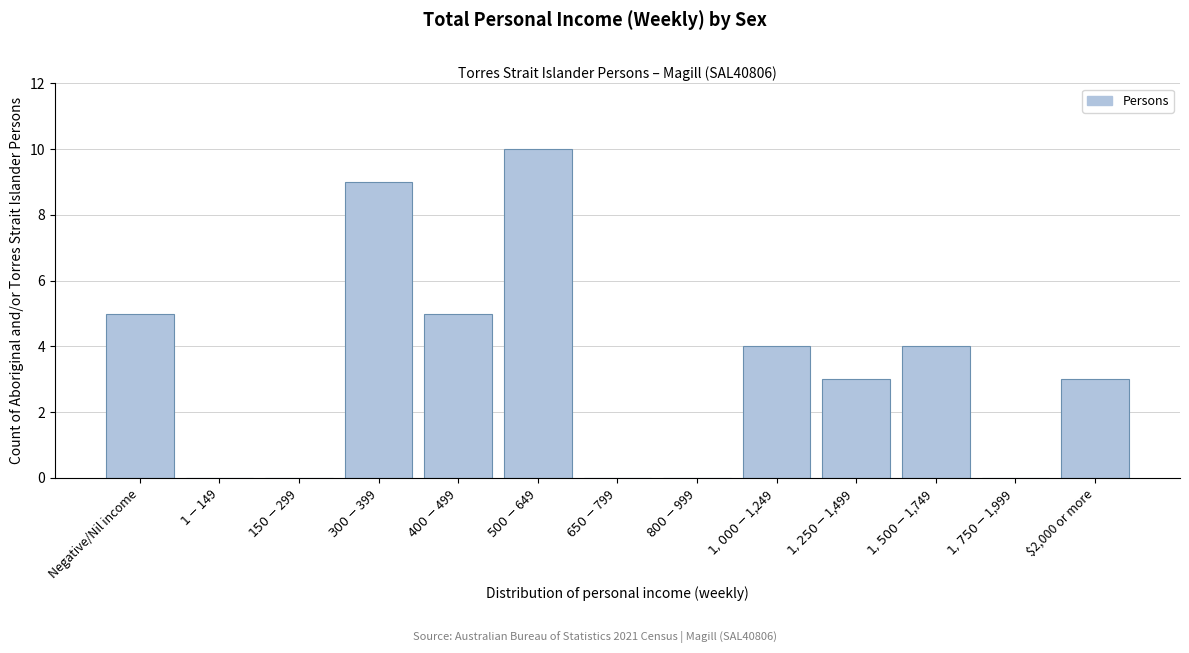

What is the sum of all values?

43